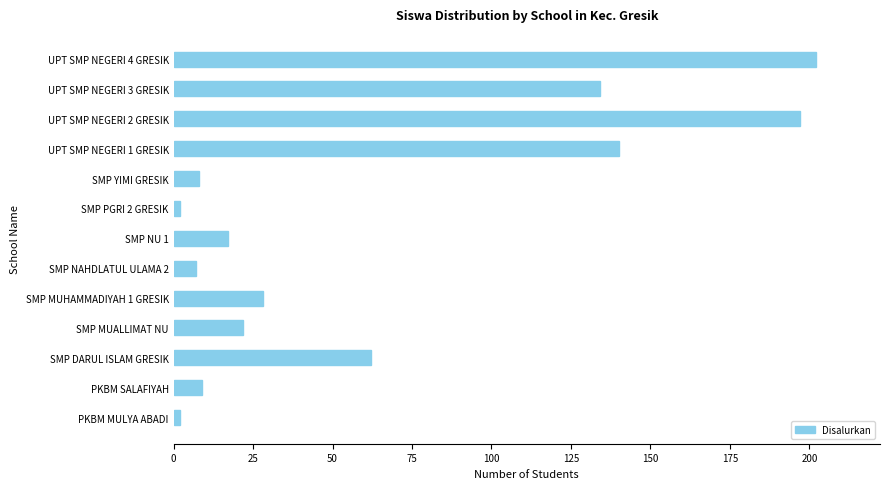

What is the greatest value displayed?

202